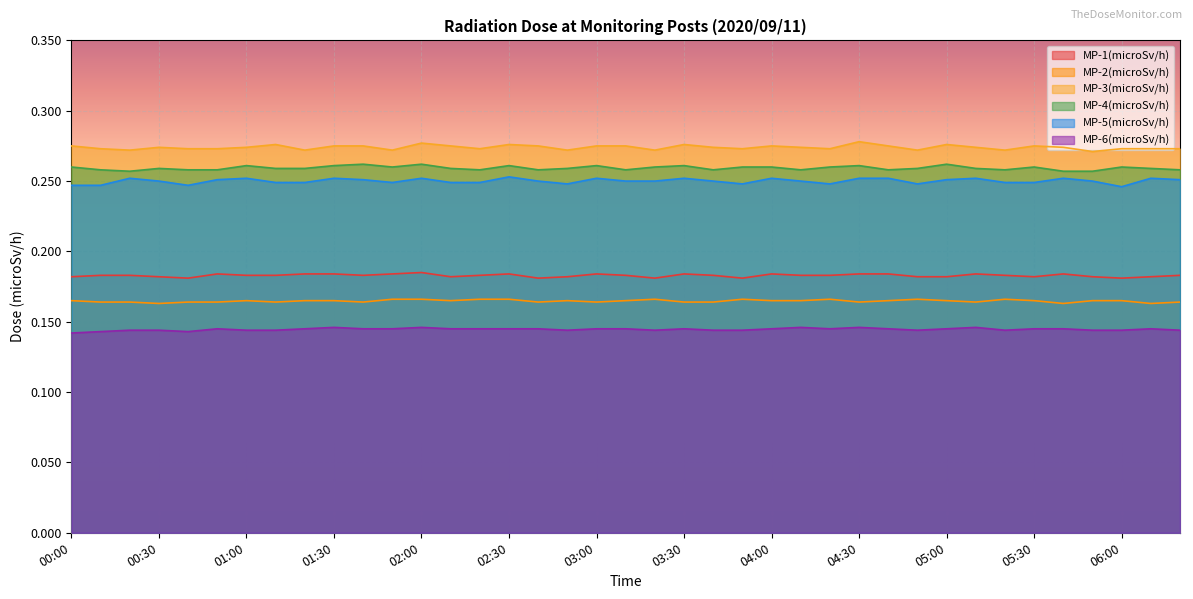

At which category does MP-5(microSv/h) reach its first local valley?

00:40